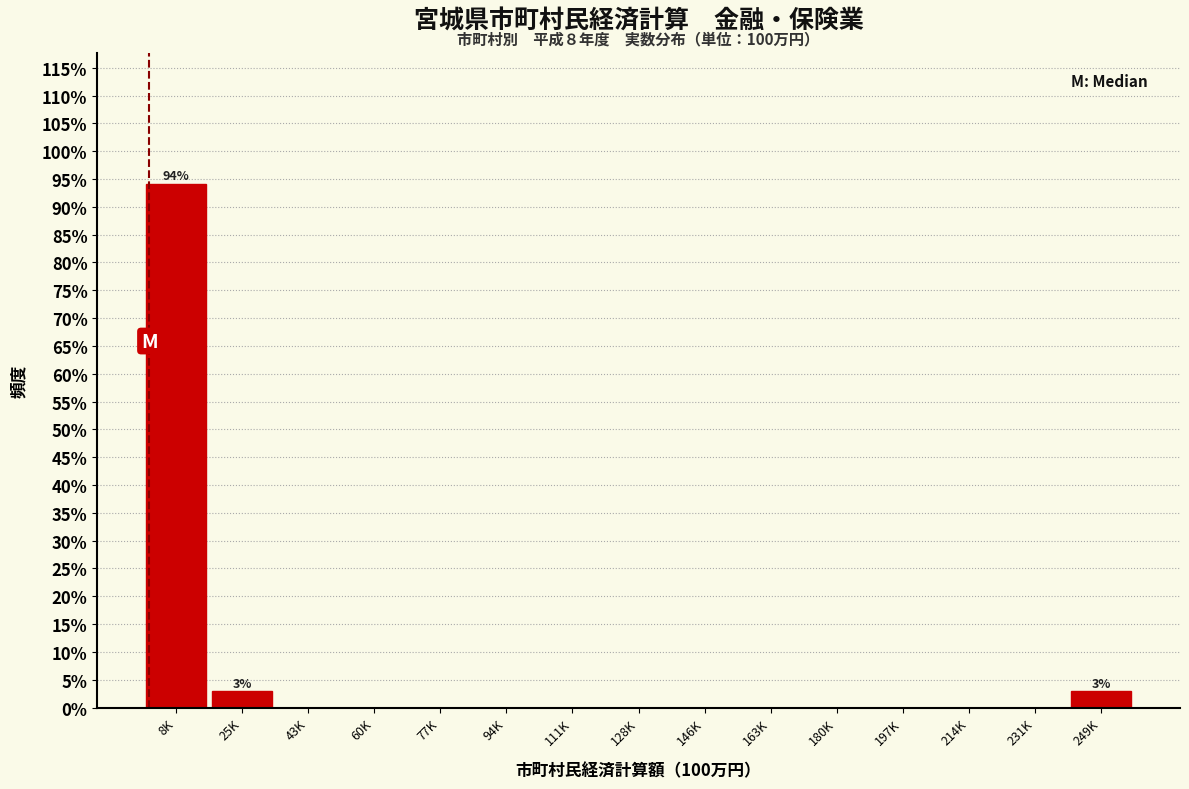

Reading left to right, transcribe all the data shown in this chart.

8K=94.1	25K=2.9	43K=0.0	60K=0.0	77K=0.0	94K=0.0	111K=0.0	128K=0.0	146K=0.0	163K=0.0	180K=0.0	197K=0.0	214K=0.0	231K=0.0	249K=2.9